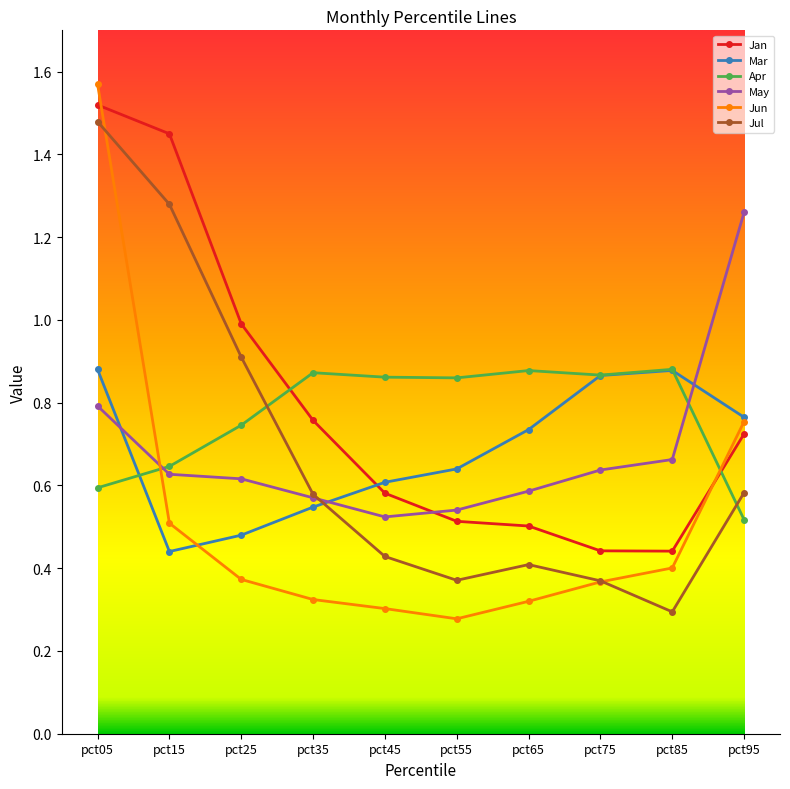

True or false: Jul and May intersect in this chart.

True